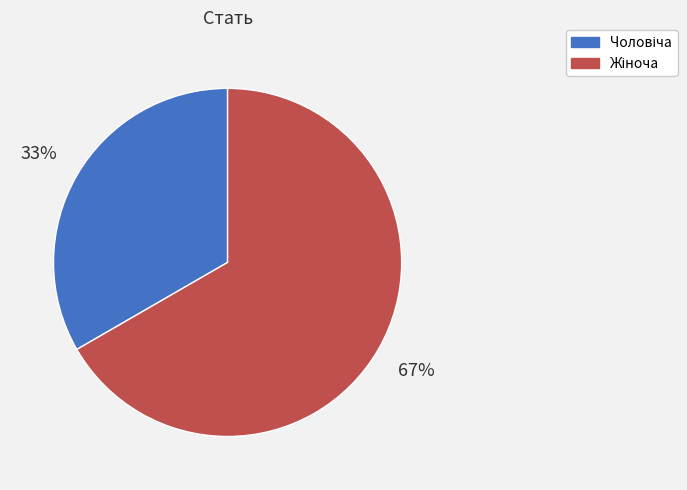

Is there any slice that represents more than half of the pie?

Yes